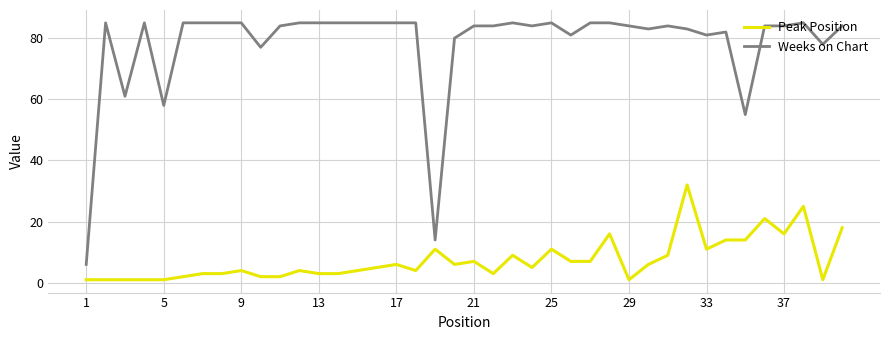

Which series has the largest total across all categories?

Weeks on Chart